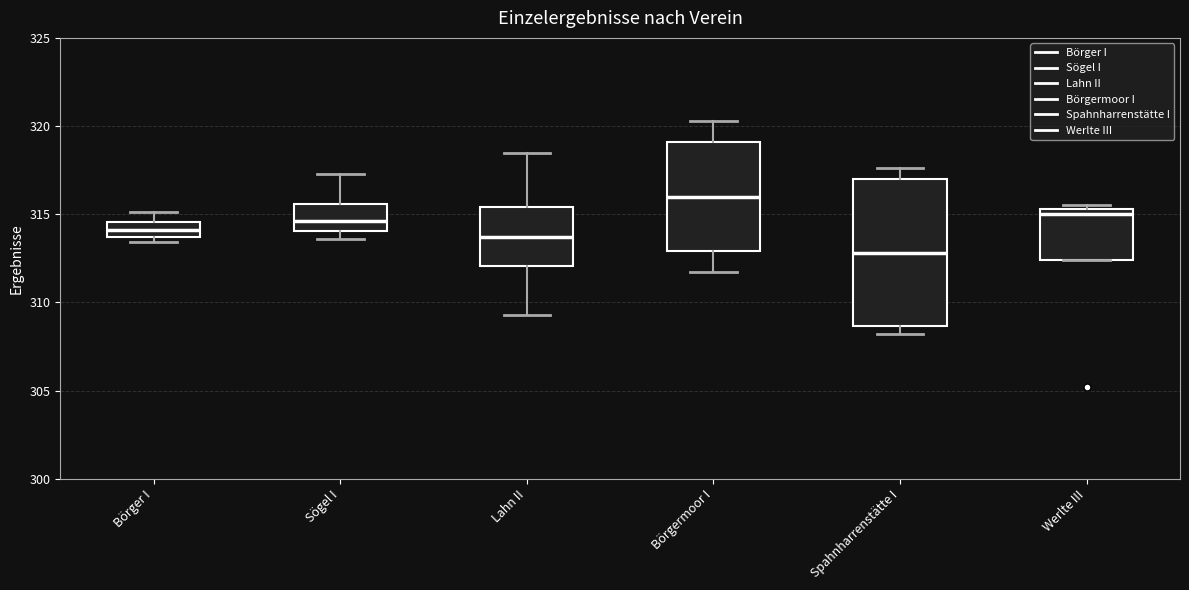

Which box's median line is the highest?

Börgermoor I